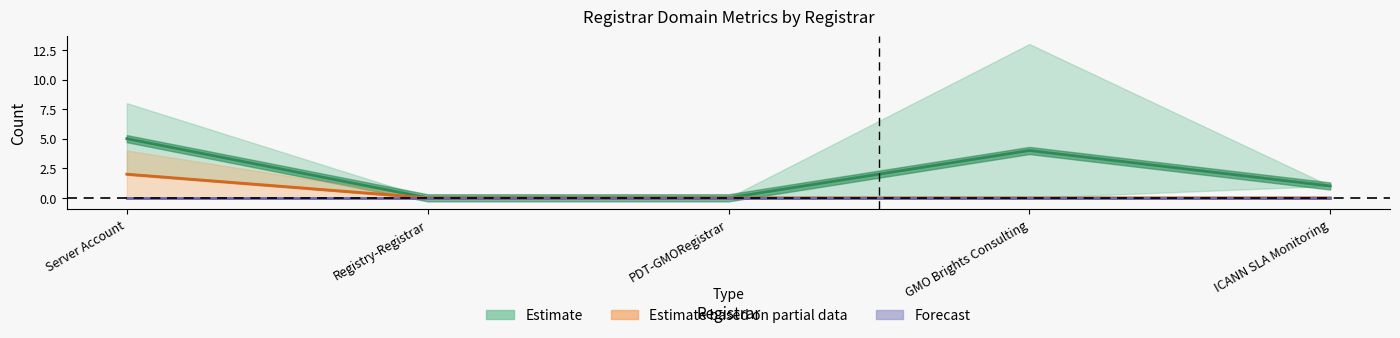

At which category does the chart reach its minimum across all series?

Registry-Registrar